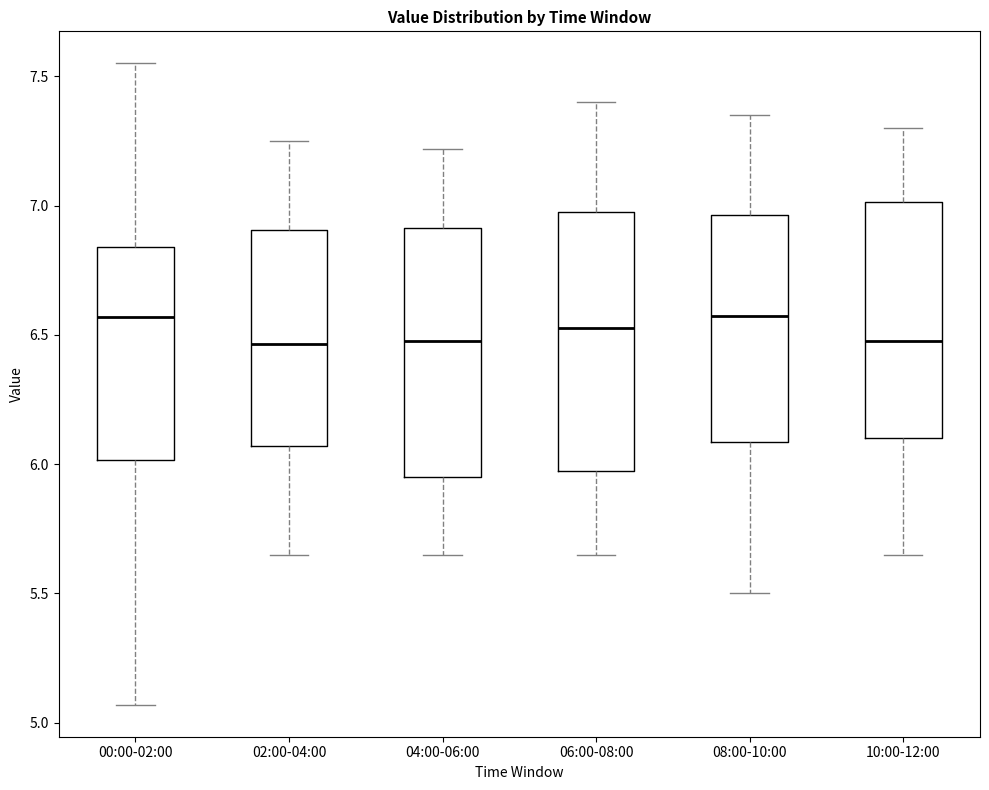

Reading left to right, read every box against the y-axis: the position of its median line, the range the box covers, and the ends of its whiskers. The values are not printed on the chart, so give them approximately, as read against the axis.

00:00-02:00: median 6.55, box 6.00 to 6.85, whiskers 5.05 to 7.55
02:00-04:00: median 6.45, box 6.05 to 6.90, whiskers 5.65 to 7.25
04:00-06:00: median 6.50, box 5.95 to 6.90, whiskers 5.65 to 7.20
06:00-08:00: median 6.55, box 5.95 to 7.00, whiskers 5.65 to 7.40
08:00-10:00: median 6.60, box 6.10 to 6.95, whiskers 5.50 to 7.35
10:00-12:00: median 6.50, box 6.10 to 7.00, whiskers 5.65 to 7.30